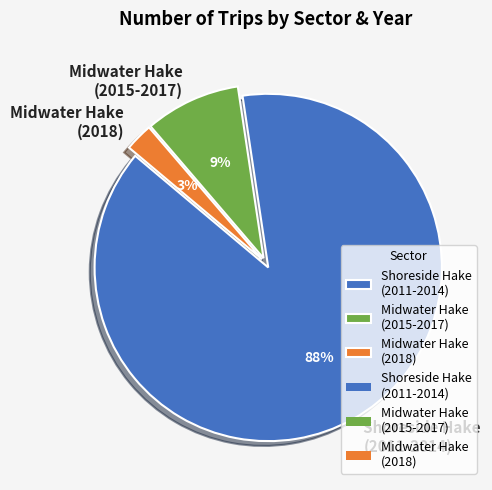

Is it true that Shoreside Hake (2011-2014) is 88% of the pie?

True